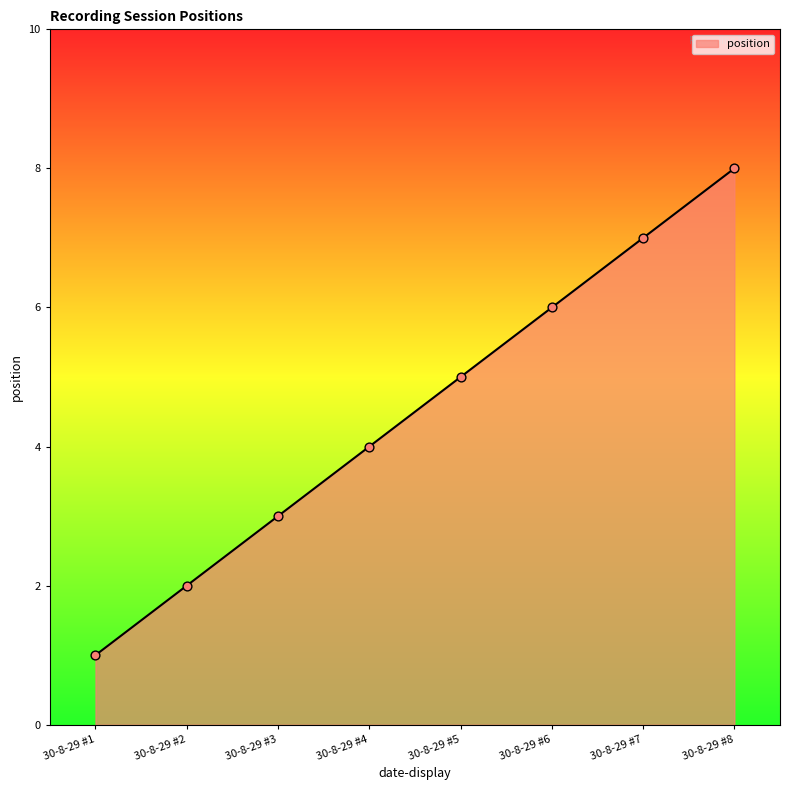

What is the change in value from 30-8-29 #2 to 30-8-29 #3?

+1